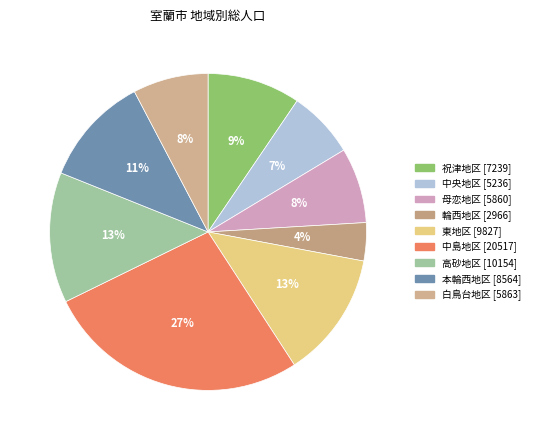

Count the number of slices in the pie.

9